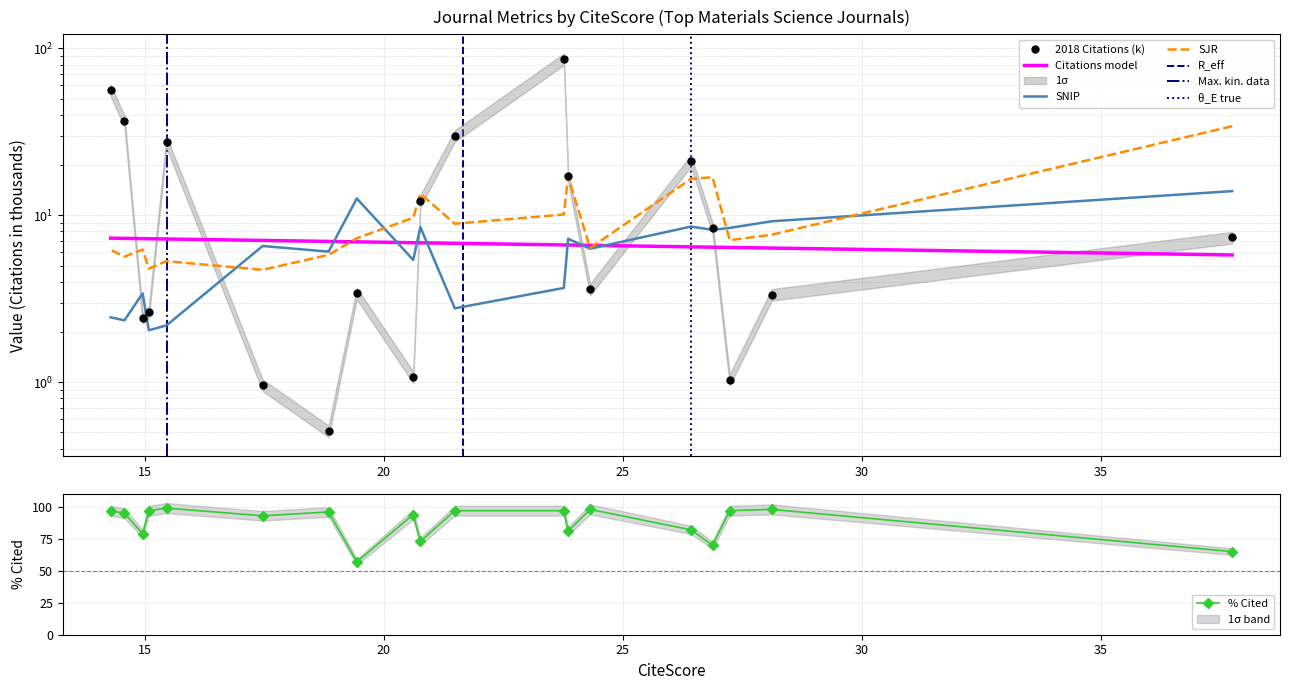

How many data points in SNIP are above 6?

11